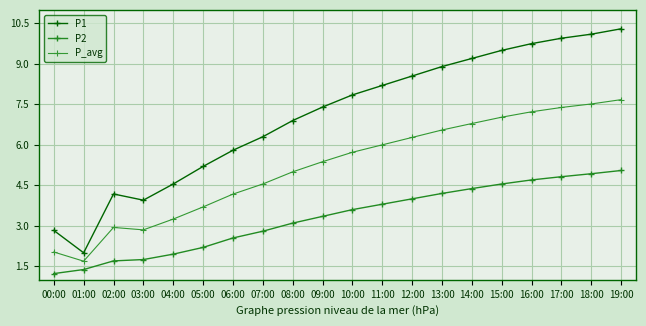

At which label does P2 reach its peak?

19:00